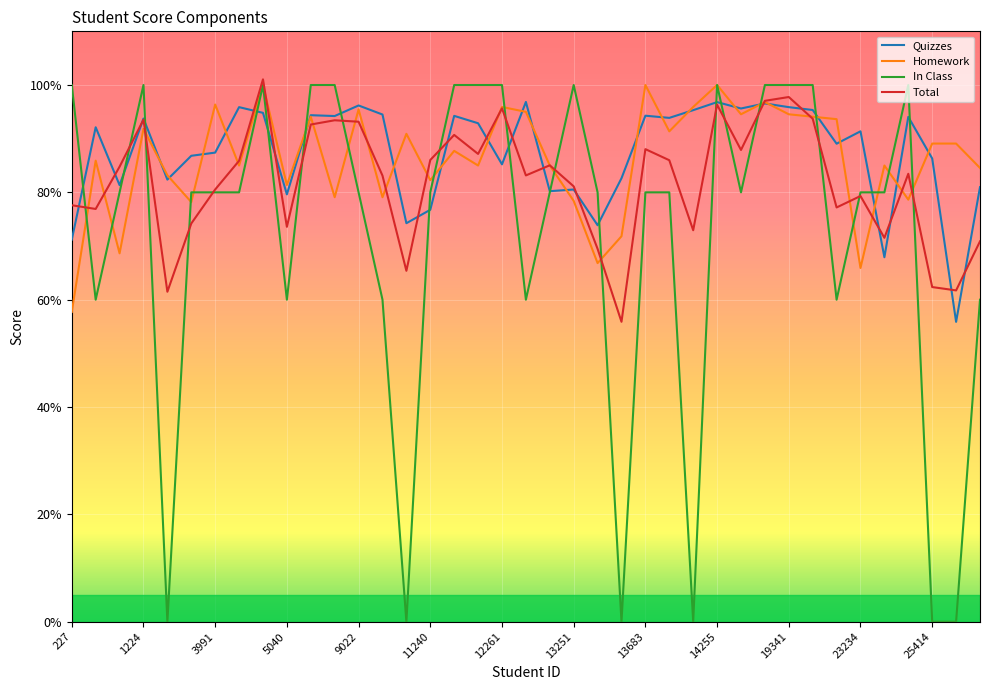

Which series has the widest spread of values?

In Class